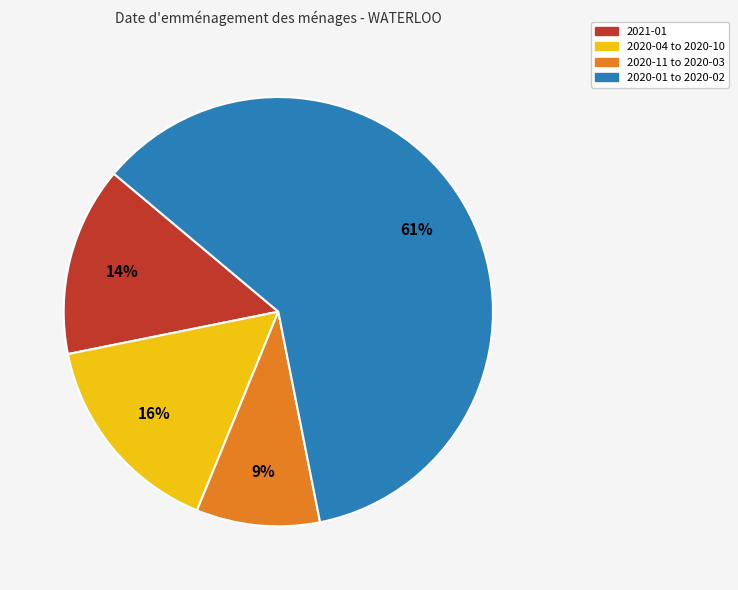

To the nearest percent, what is the average slice percentage?

25%